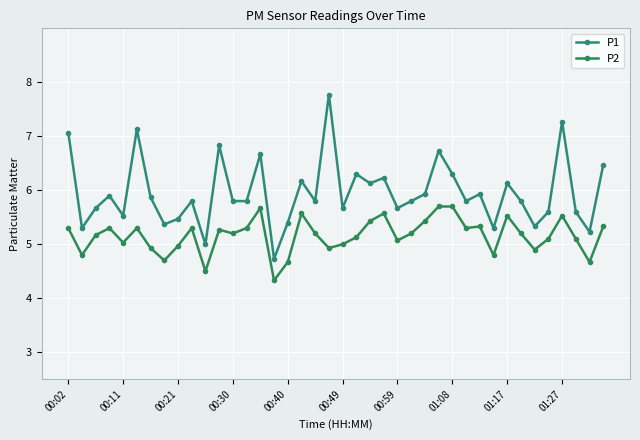

What is the value of the P2 point at the 40th from the left?

5.3